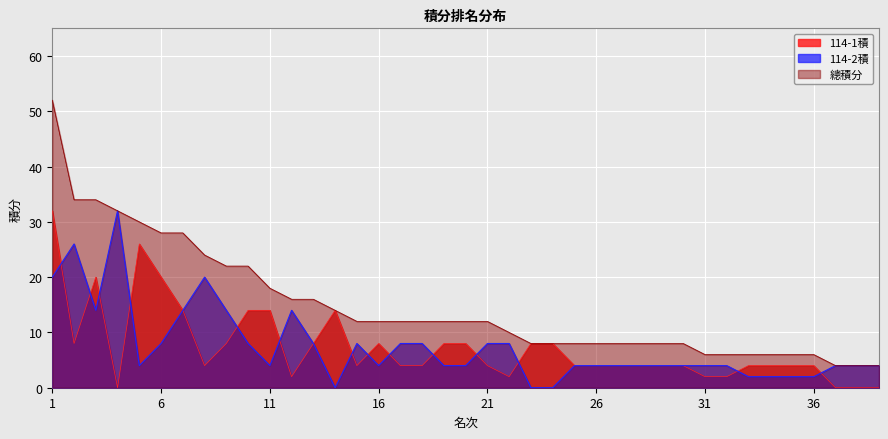

True or false: 114-1積 has more than 1 points higher than both neighbors.

True